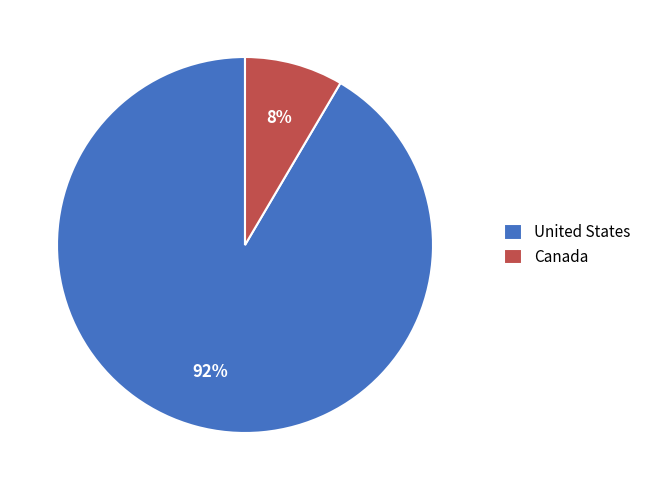

Is it true that Canada is 21% of the pie?

False